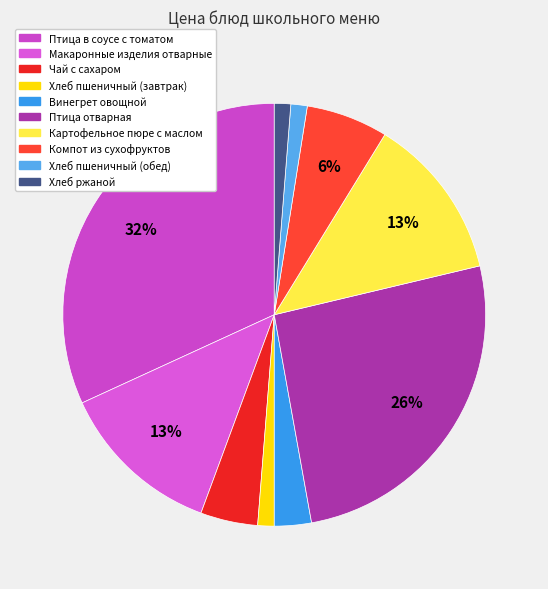

How many slices are in this pie chart?

10